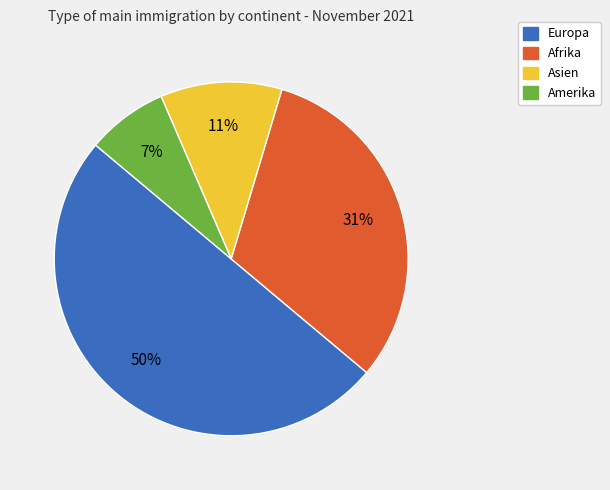

What percentage is the Afrika slice, to the nearest percent?

31%